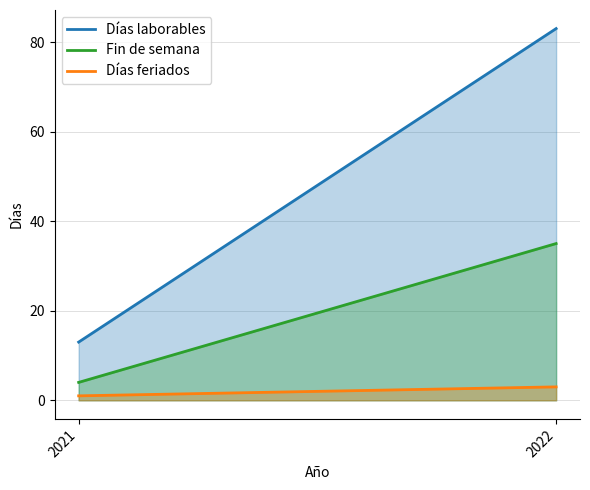

What is the maximum value shown in the chart?

83